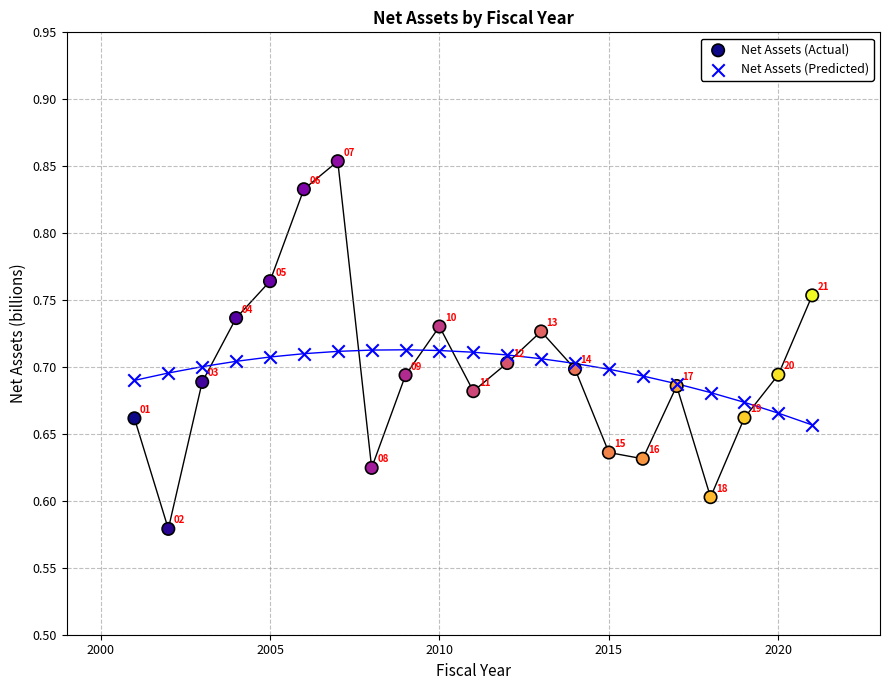

Which series has the largest Y range (max minus min)?

Net Assets (Actual)